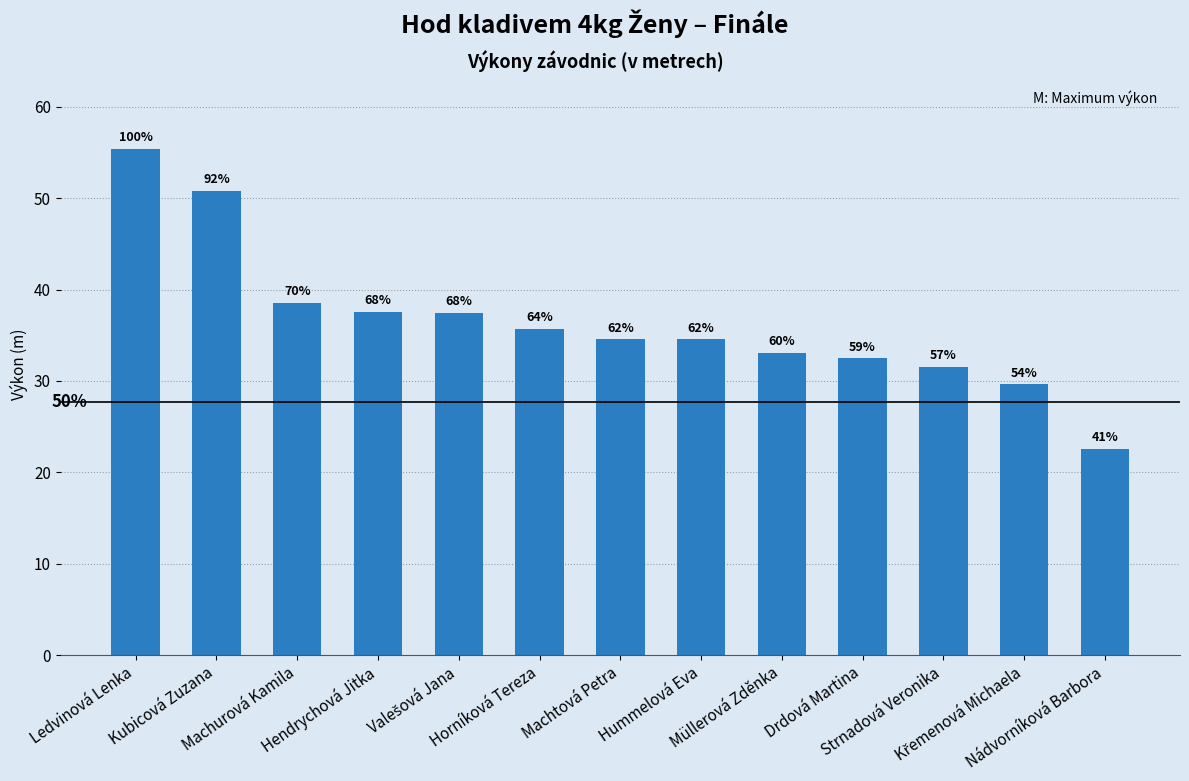

At which label is the value closest to 38?

Hendrychová Jitka